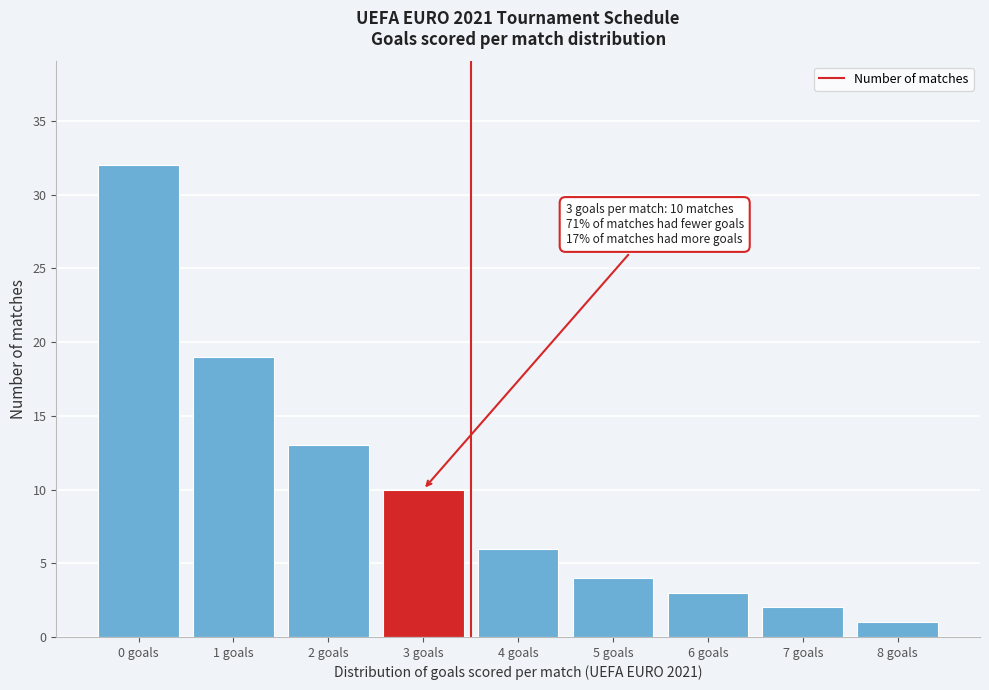

Reading left to right, transcribe all the data shown in this chart.

32	19	13	10	6	4	3	2	1